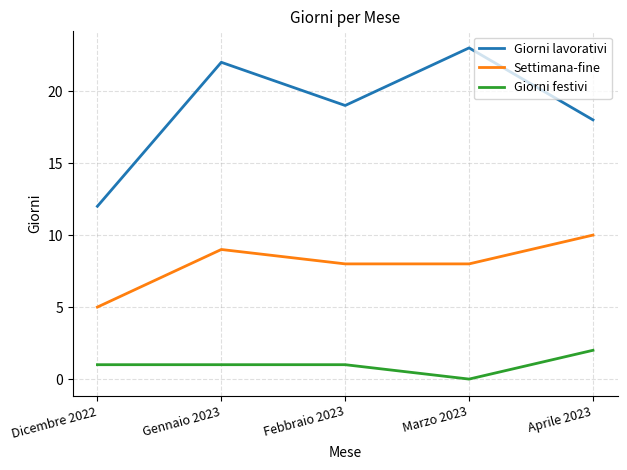

Reading left to right, what are all the values shown in this chart?

Giorni lavorativi: 12	22	19	23	18
Settimana-fine: 5	9	8	8	10
Giorni festivi: 1	1	1	0	2